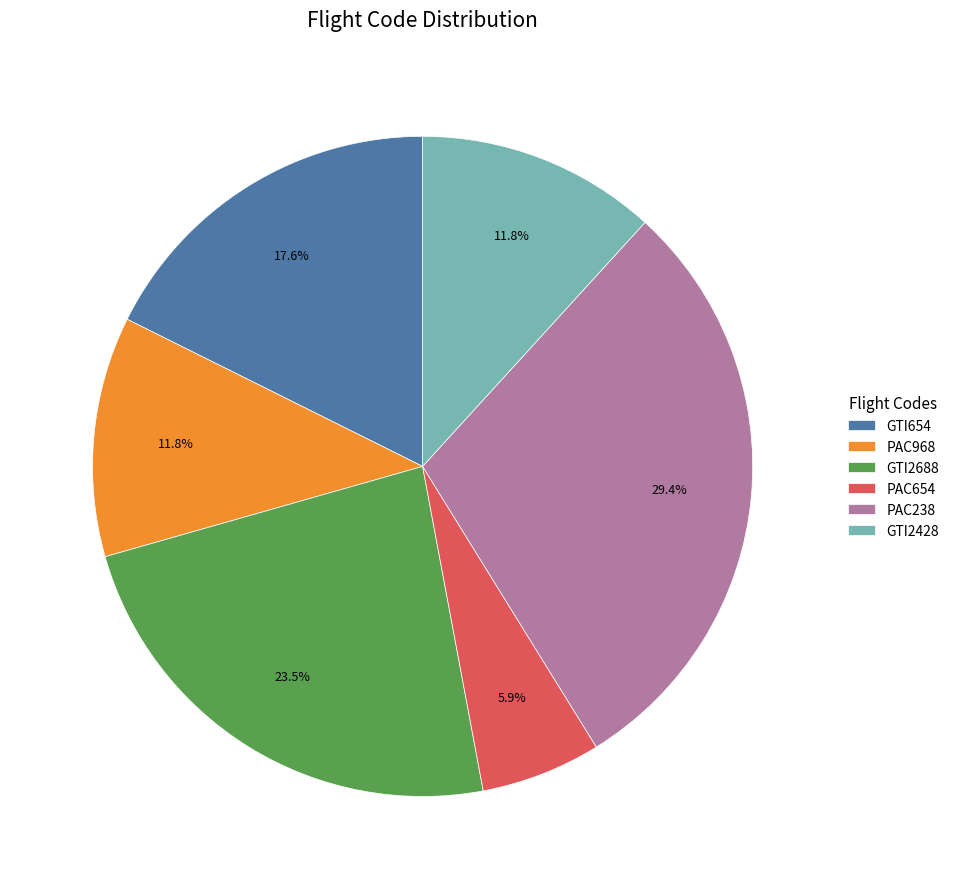

How many segments does this pie chart have?

6